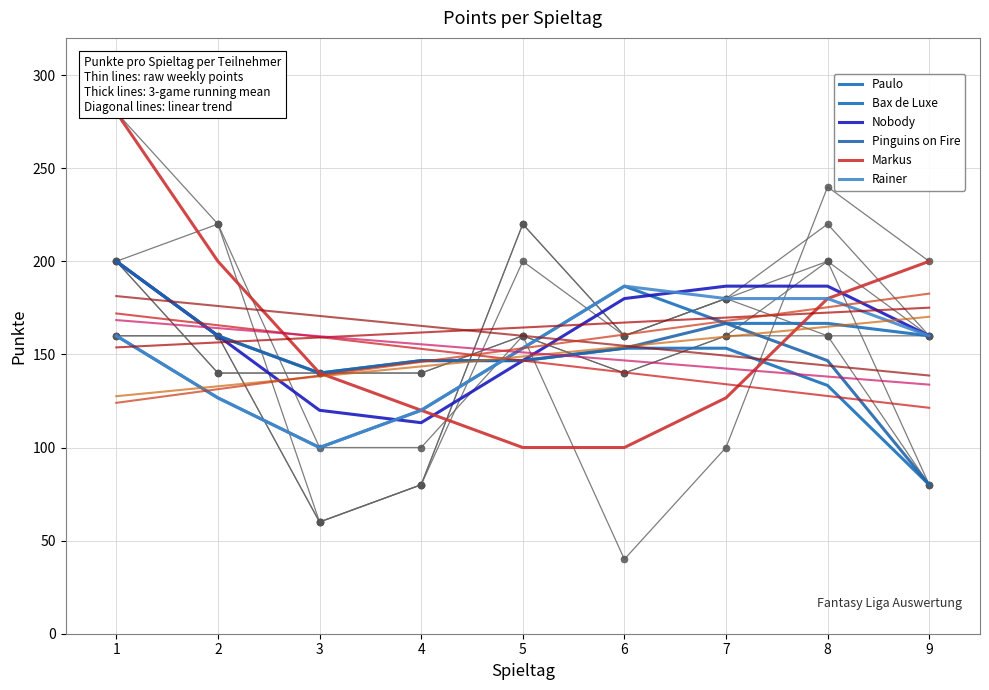

What is the difference between the maximum and minimum values in the Pinguins on Fire series?

120